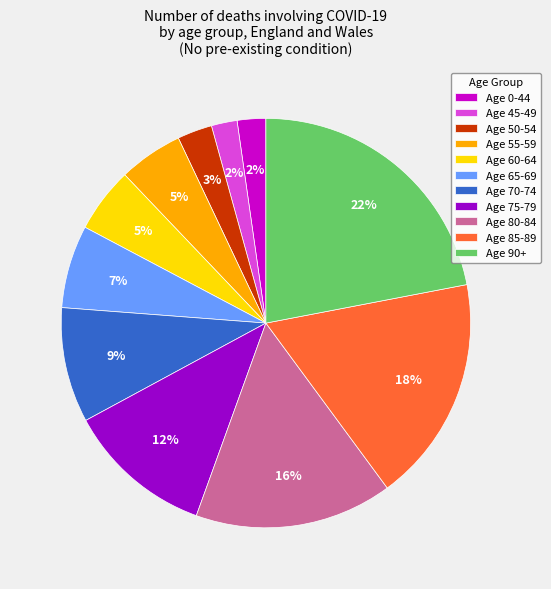

Do Age 45-49 and Age 80-84 together represent more than half of the pie?

No